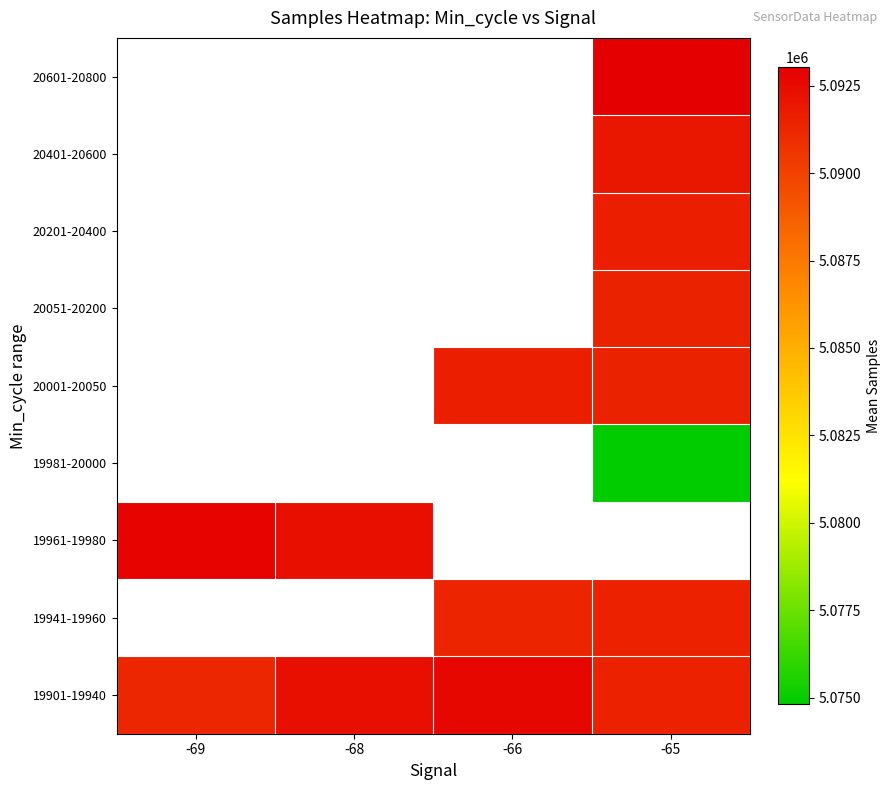

Which label corresponds to the smallest value in the chart?

-65